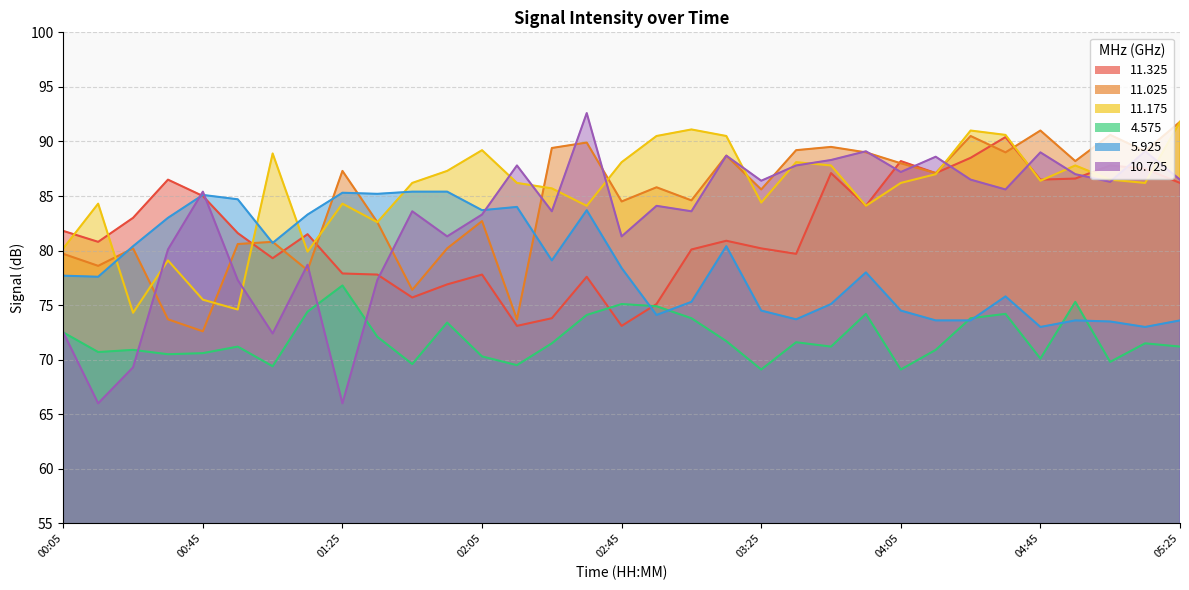

At which label does 5.925 first exceed 78?

00:25